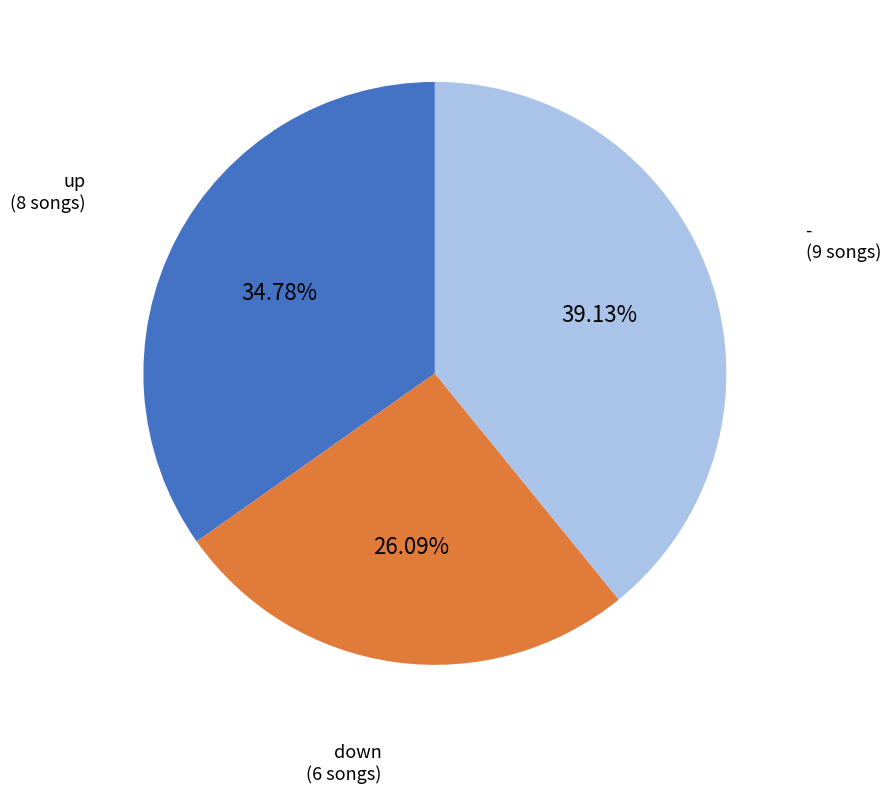

Which slice is the largest?

-